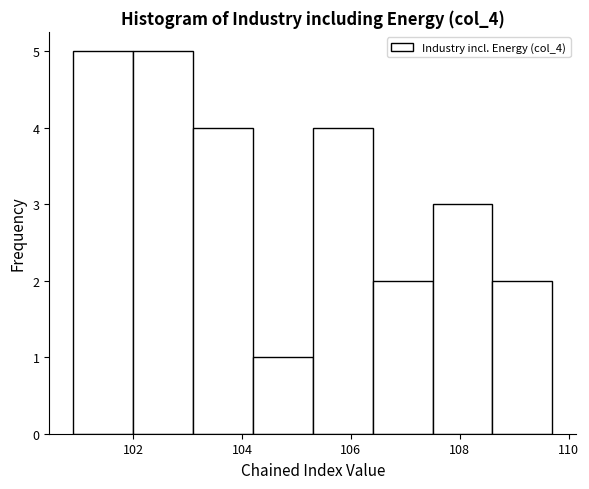

Reading left to right, transcribe this chart: for each bar, give the range it covers on the x-axis and its height. Neither the bar edges nor the heights are printed on the chart, so give them approximately, as read against the axes.

100.9 to 102.0: 5
102.0 to 103.1: 5
103.1 to 104.2: 4
104.2 to 105.3: 1
105.3 to 106.4: 4
106.4 to 107.5: 2
107.5 to 108.6: 3
108.6 to 109.7: 2